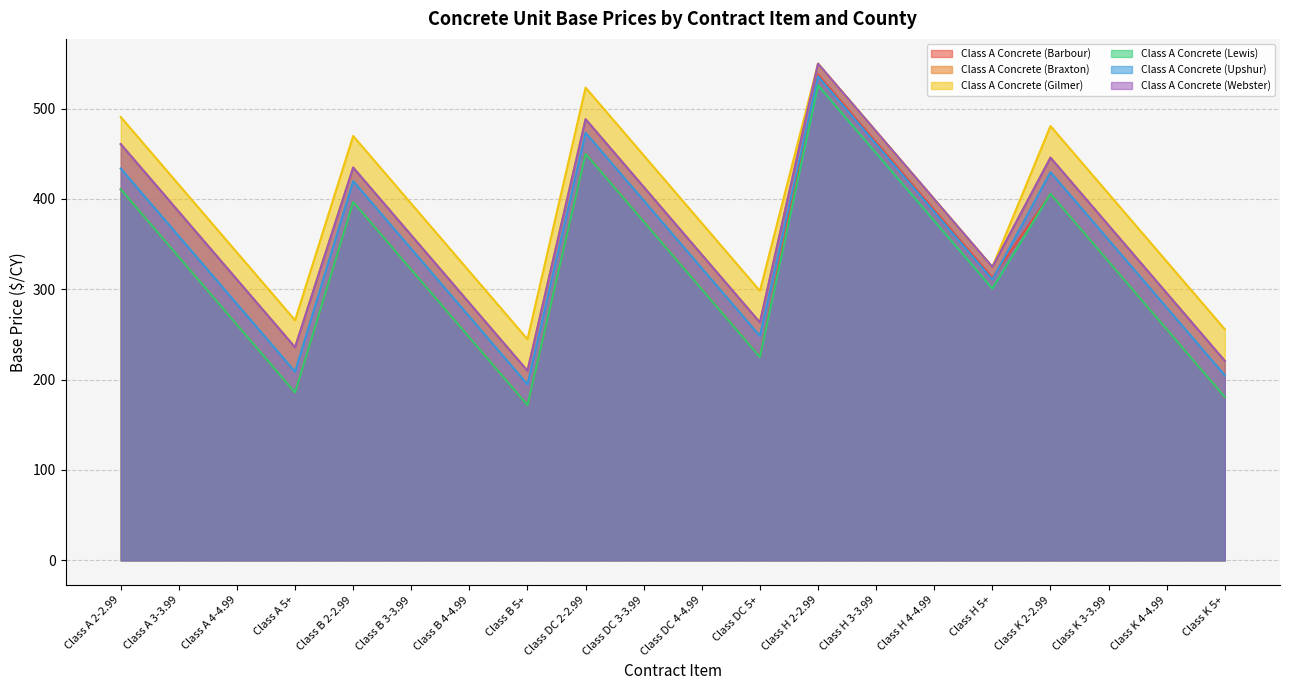

Which series has the largest range (max minus min)?

Class A Concrete (Barbour)